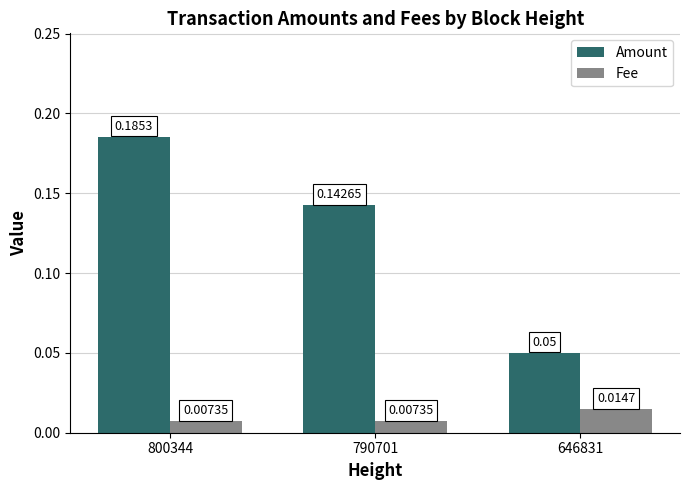

Which category has the highest value in the Amount series?

800344